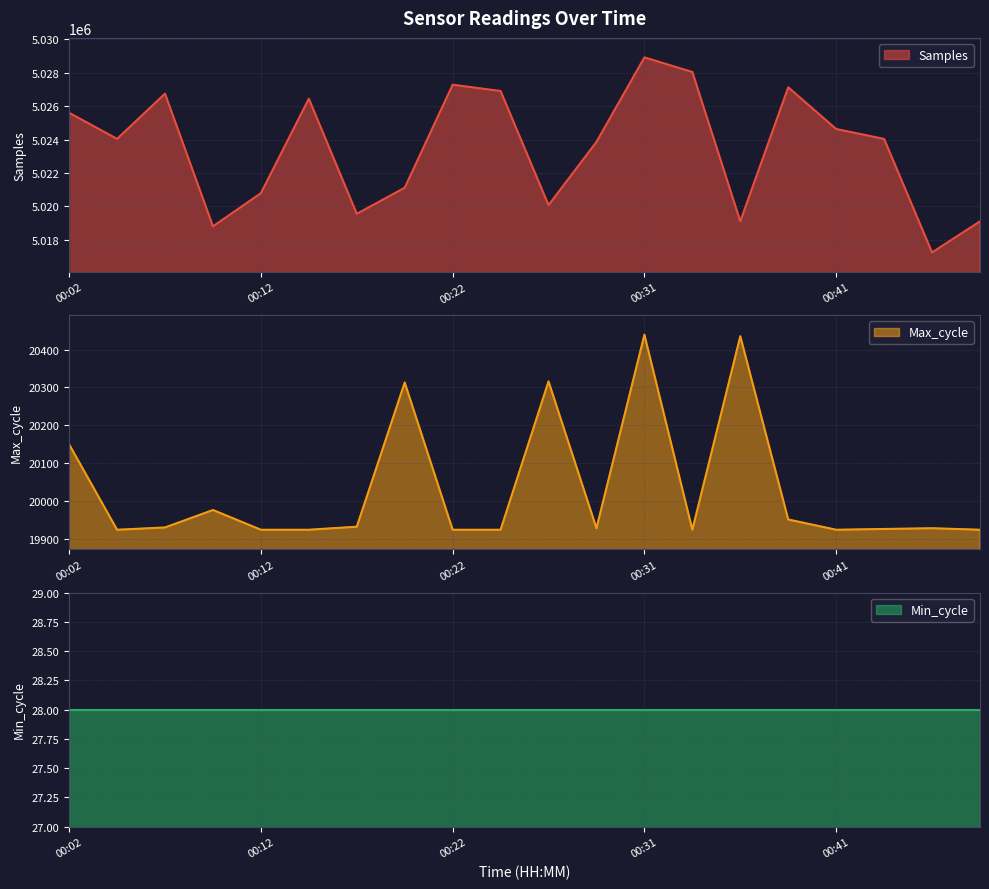

True or false: Max_cycle and Samples cross at least once.

False